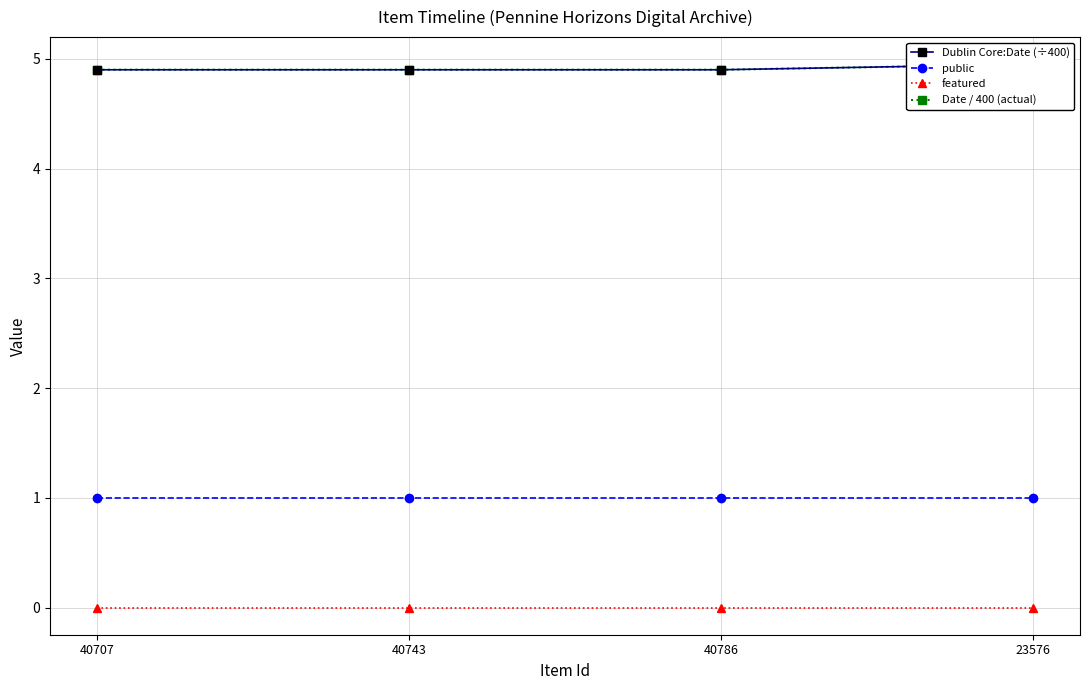

Which category has the lowest value in the Dublin Core:Date (÷400) series?

40707